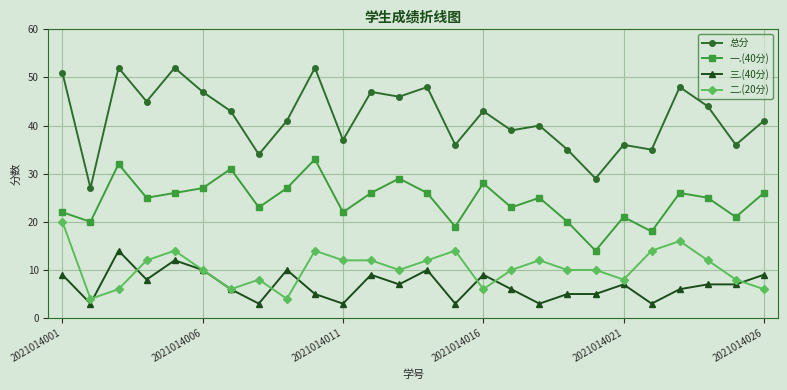

Count the number of categories in the chart.

26